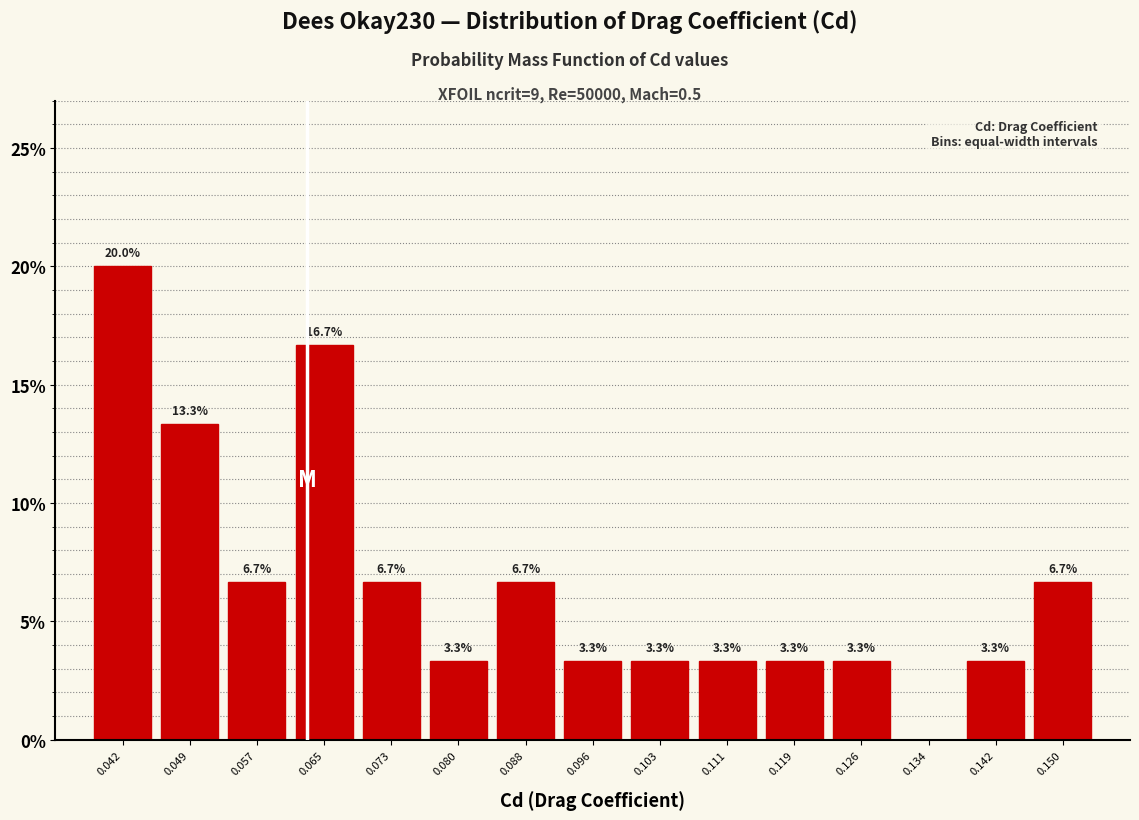

Reading left to right, what are all the values shown in this chart?

0.042=20.0	0.049=13.3	0.057=6.7	0.065=16.7	0.073=6.7	0.080=3.3	0.088=6.7	0.096=3.3	0.103=3.3	0.111=3.3	0.119=3.3	0.126=3.3	0.134=0.0	0.142=3.3	0.150=6.7